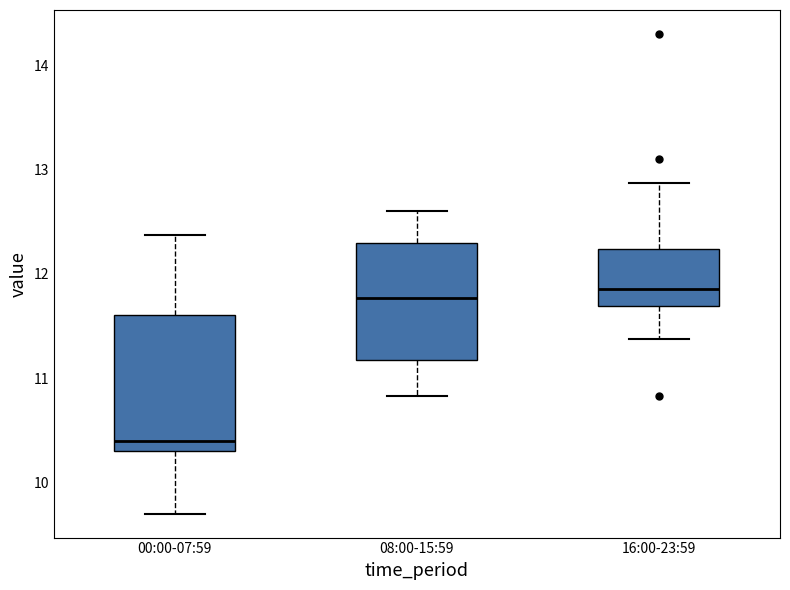

Where does the lower whisker of the box for 16:00-23:59 end on the y-axis? The values are not printed on the chart, so give them approximately, as read against the axis.

11.4